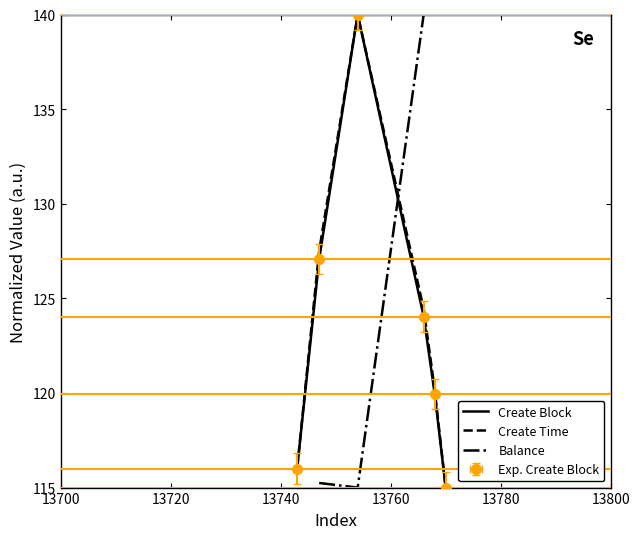

What is the sum of the Create Time values at 13800 and 13700?

231.0